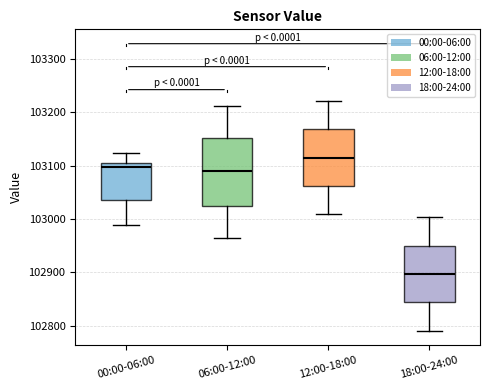

Comparing the boxes themselves (not the whiskers), which one is the tallest?

06:00-12:00